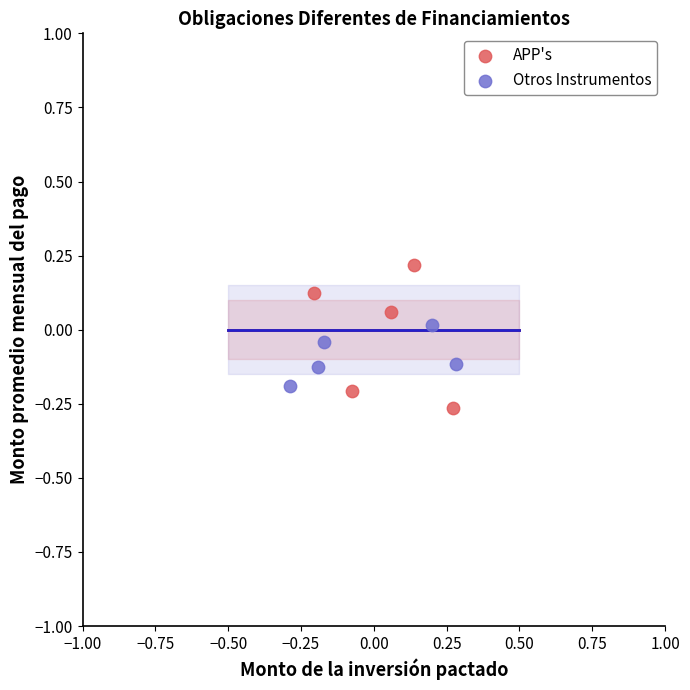

Which series reaches the maximum Y coordinate?

APP's